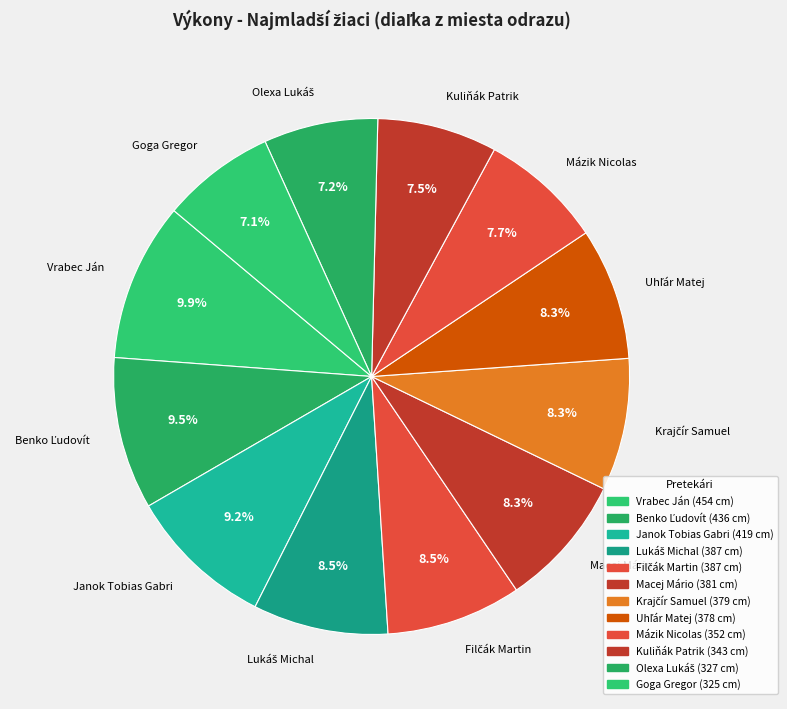

How many segments does this pie chart have?

12